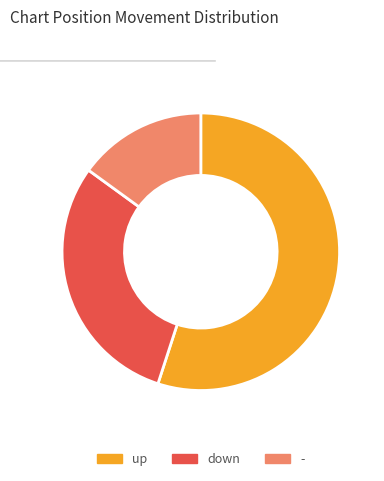

Approximately how many times larger is the value at down compared to up?

0.5